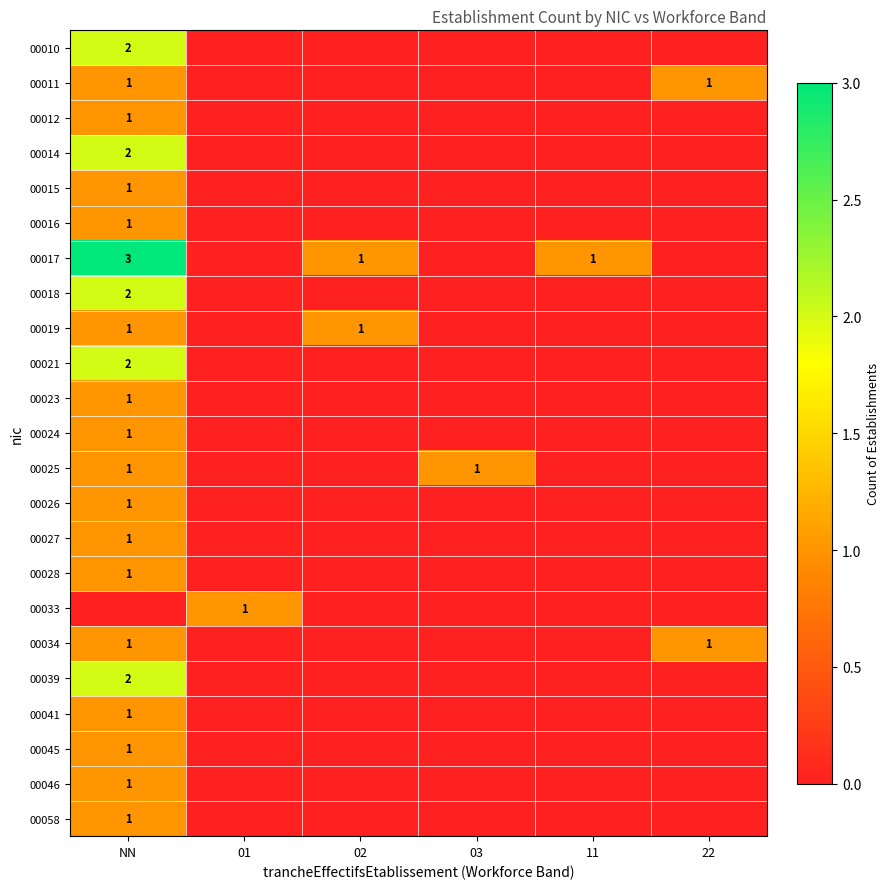

Is it true that 00034 equals 0 at 22?

False